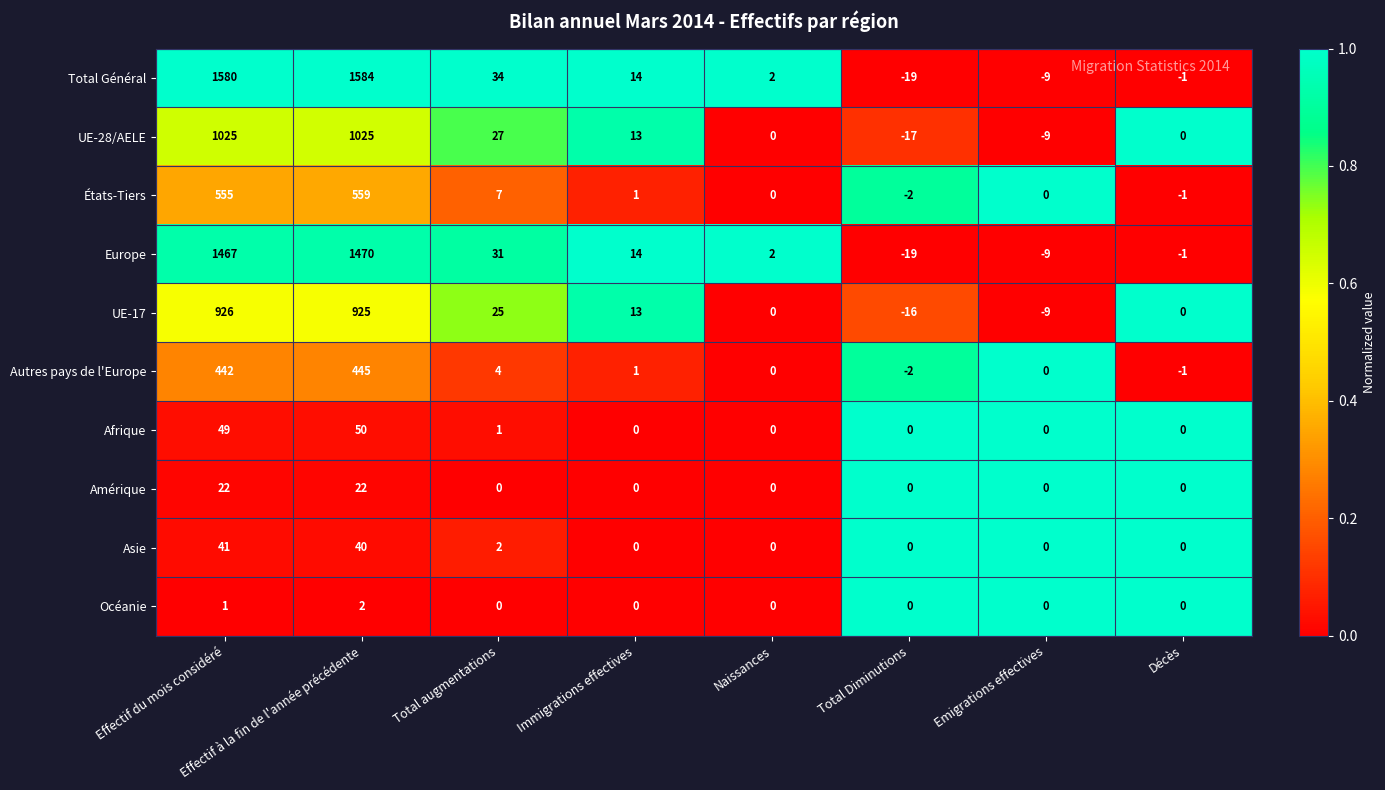

What is the spread (max minus min) of values at Immigrations effectives?

14